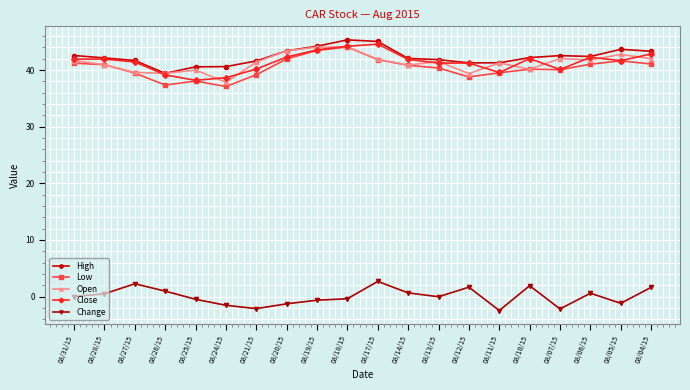

What is the difference between the highest and lowest values at 08/12/15?

39.6